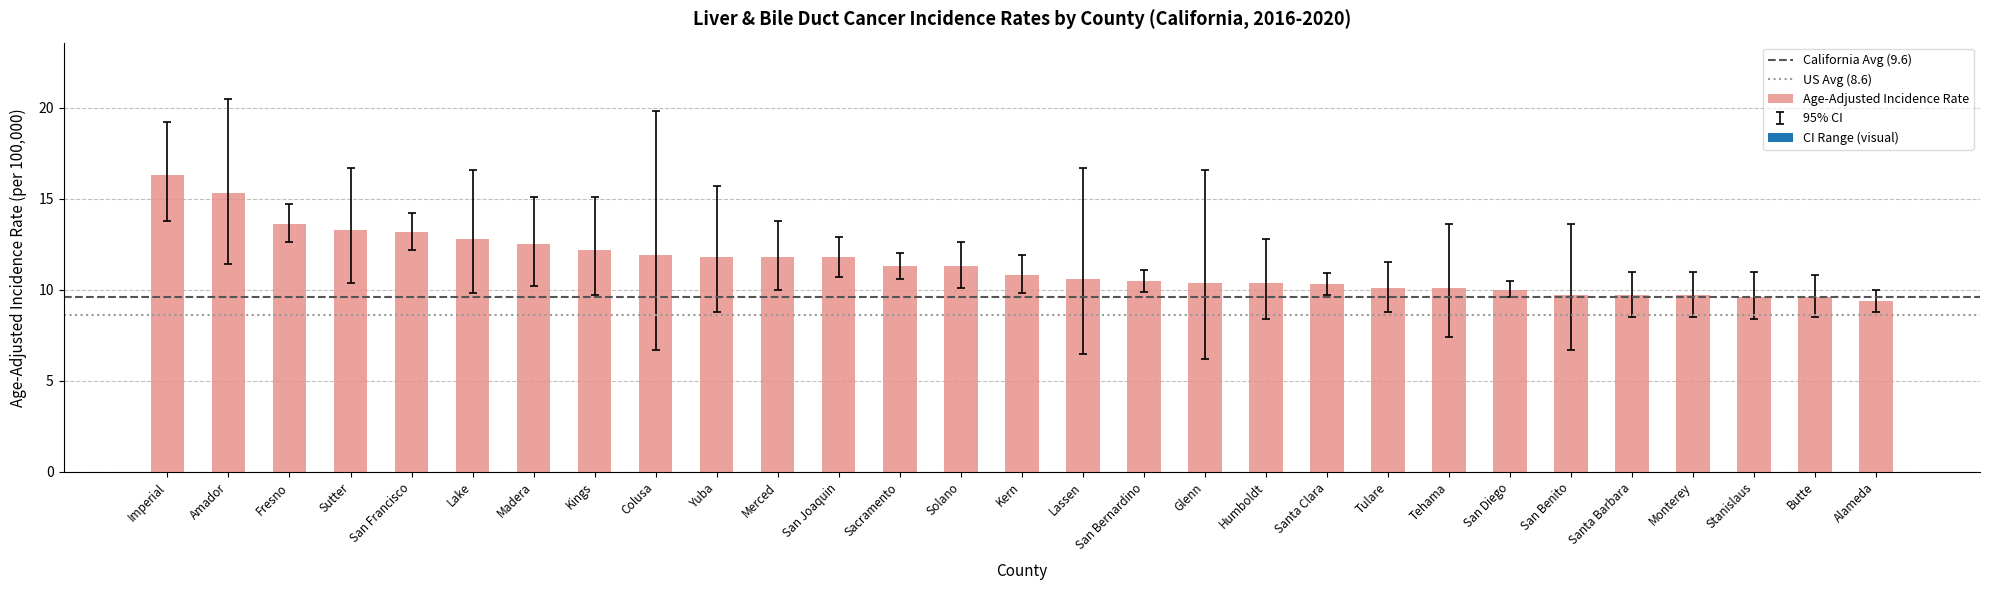

What is the difference between the maximum and minimum values?

6.9